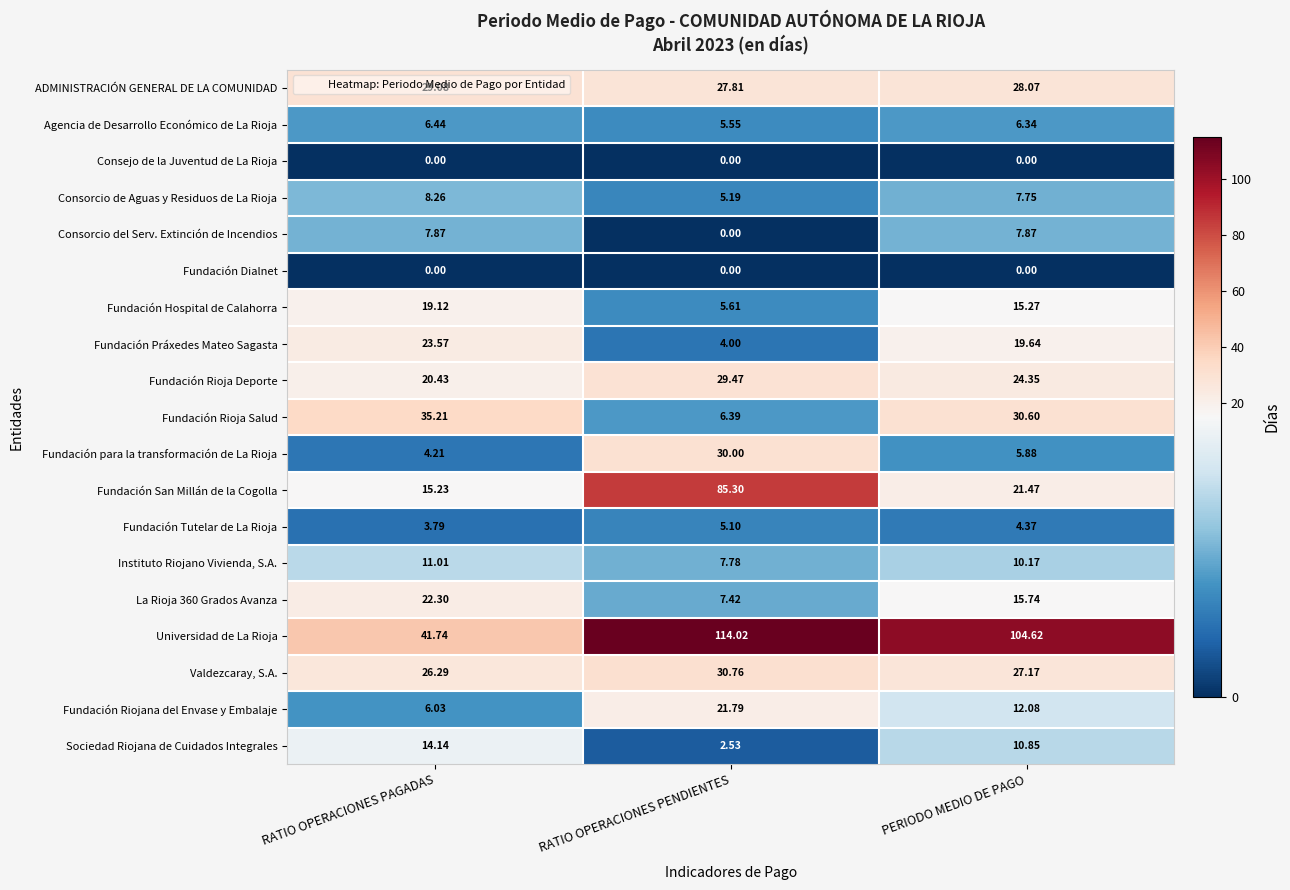

Between RATIO OPERACIONES PAGADAS and PERIODO MEDIO DE PAGO, which series saw the biggest shift?

Universidad de La Rioja